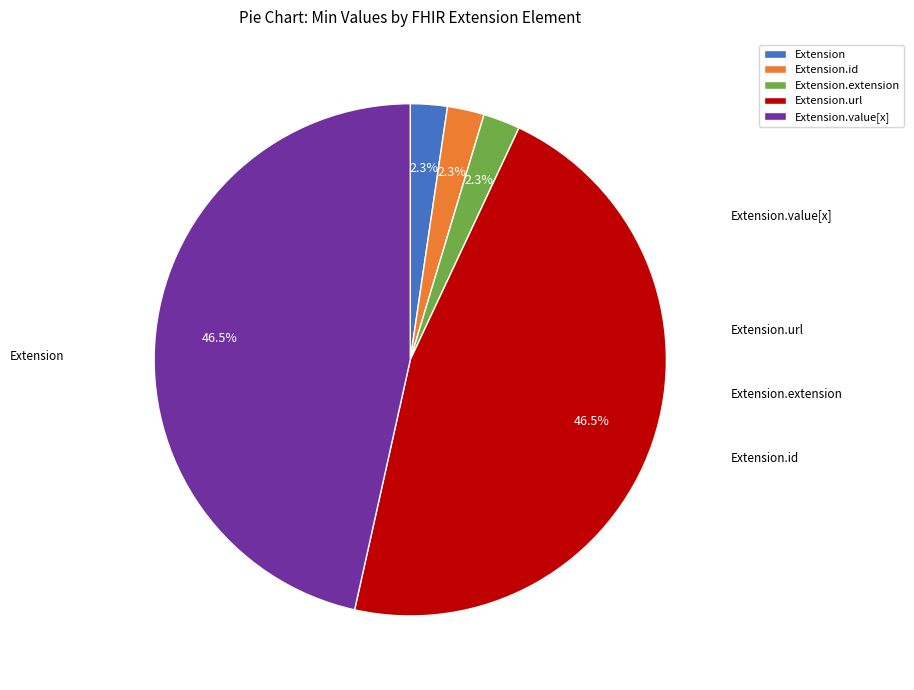

What is the ratio of the value at Extension.id to the value at Extension?

1.0